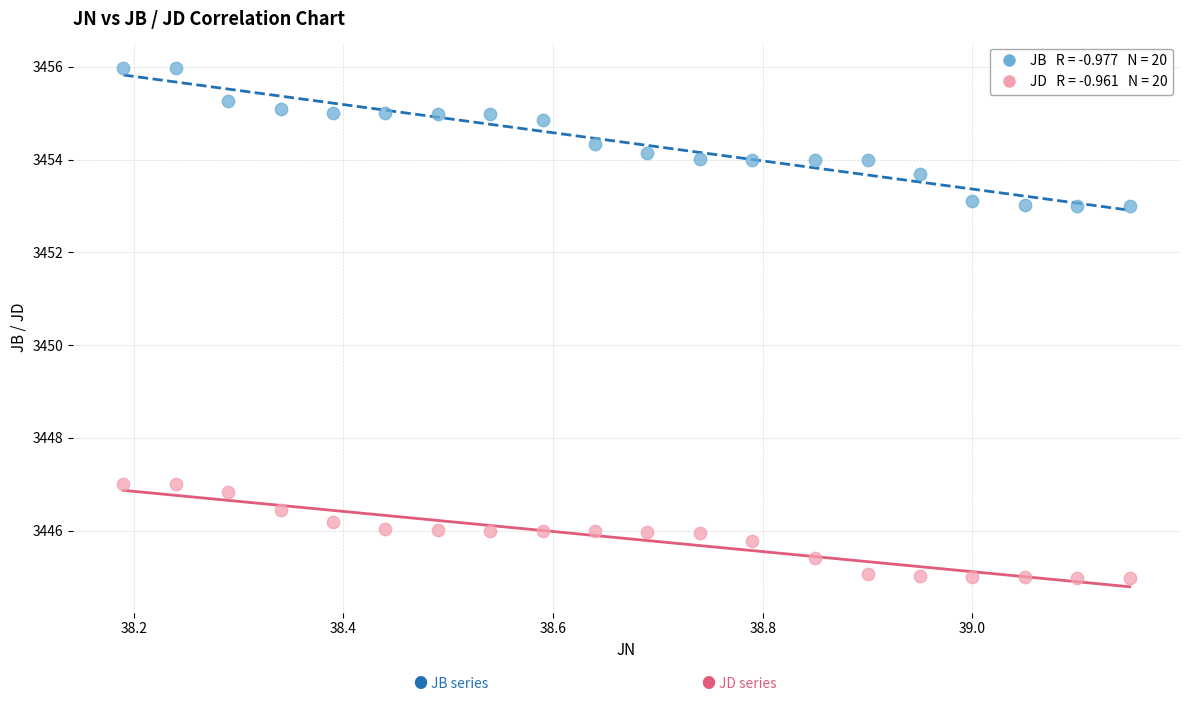

Across all data points, what is the range of Y values (max minus min)?

11.0